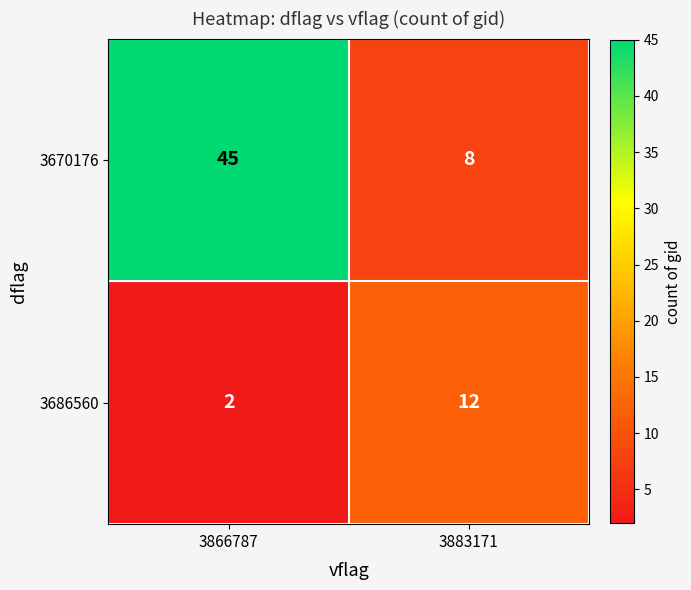

How many data points does each series have?

2